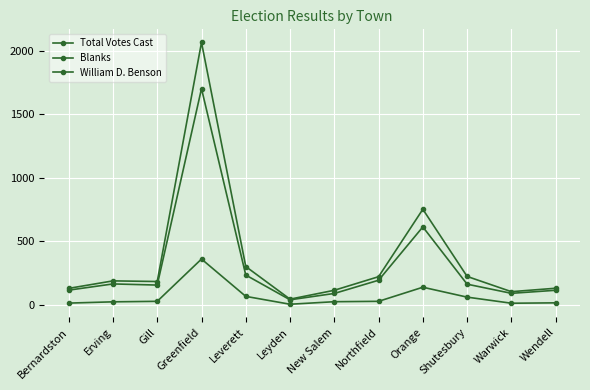

True or false: Total Votes Cast and Blanks cross at least once.

False